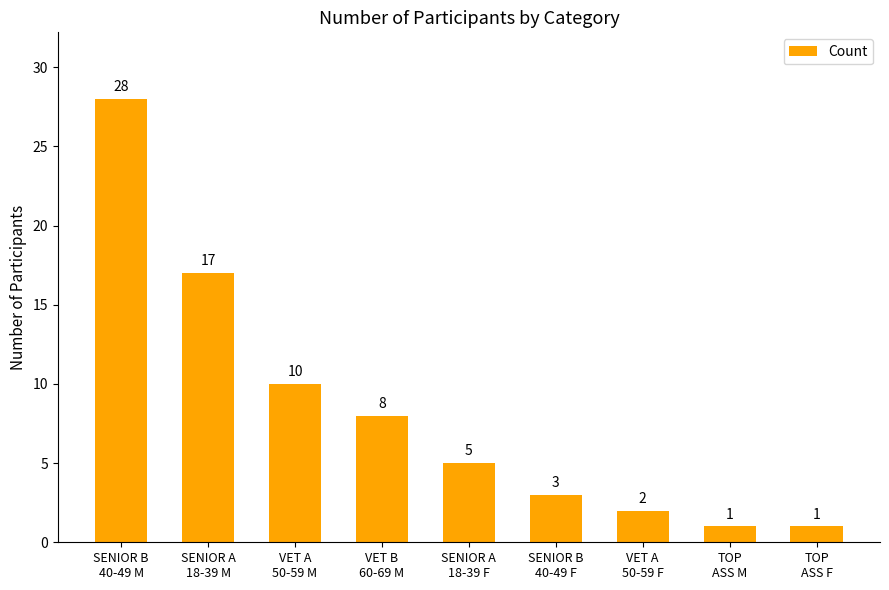

Where does the data first go above 5?

SENIOR B
40-49 M